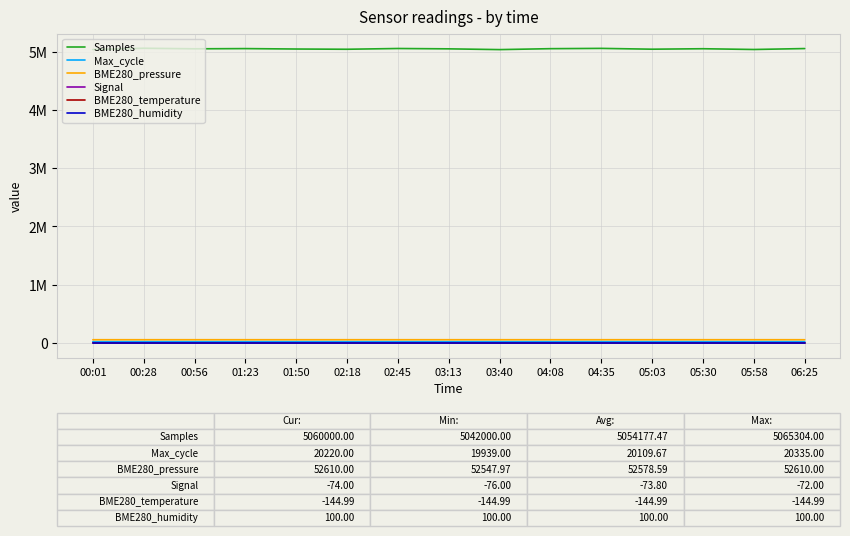

At which category is the sum across all series the highest?

00:28